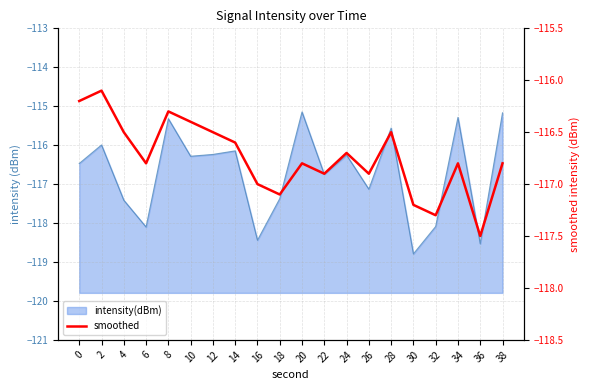

Is it true that the value at 2 is -172.8?

False